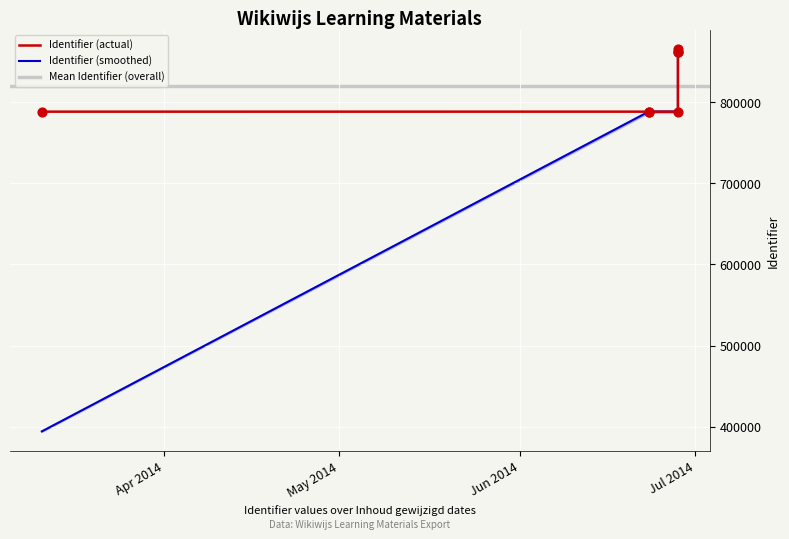

What is the change in value from 2014-06-23 to 2014-06-28?

+73135